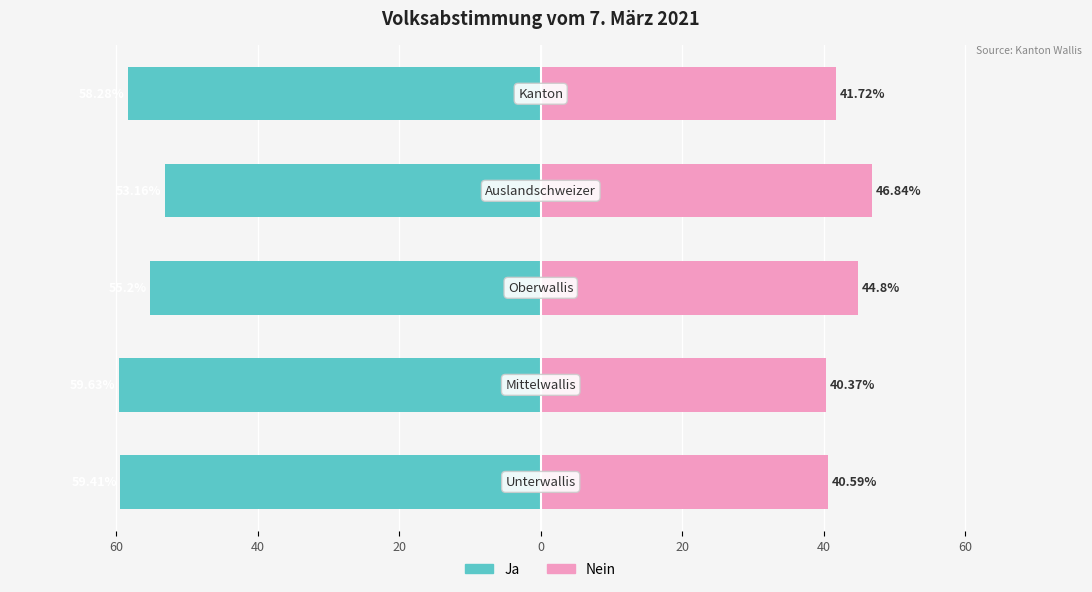

How many data points in Ja are less than -58?

3